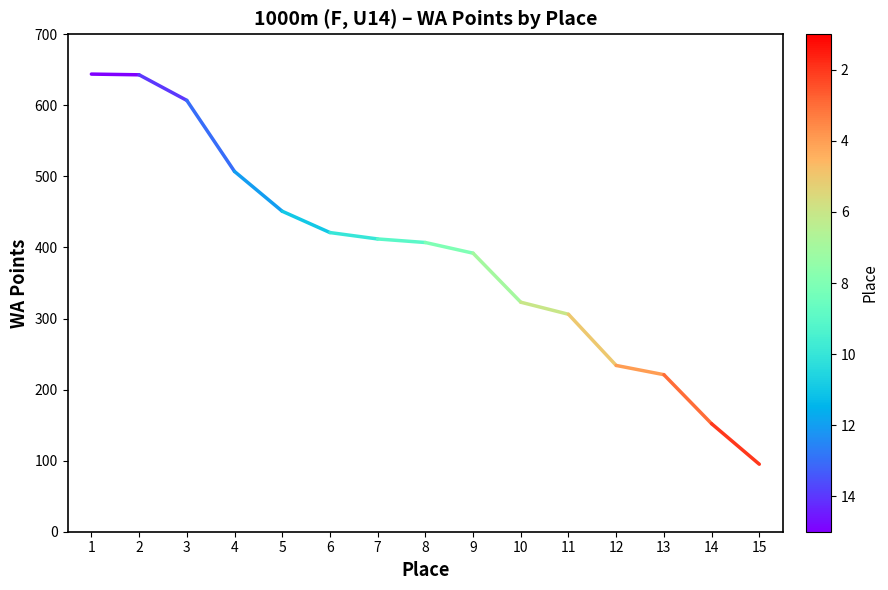

Where does the data first go above 407?

1